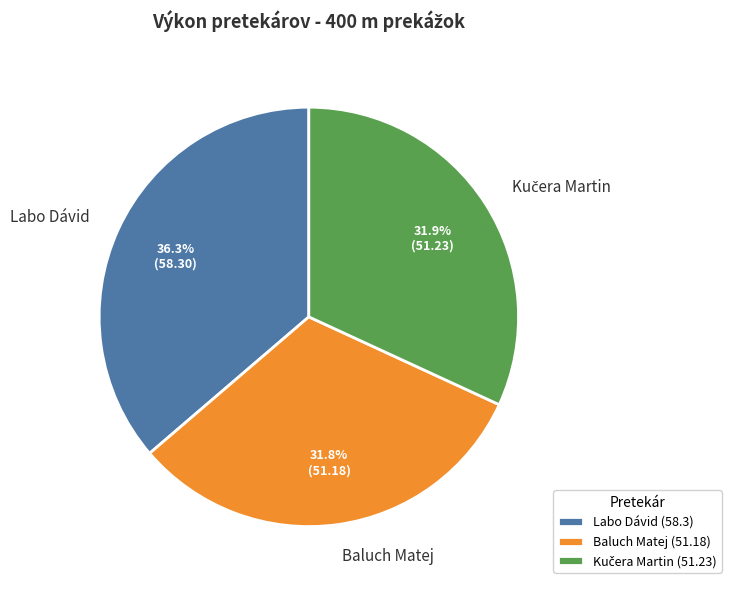

Does Baluch Matej represent more than half of the total?

No